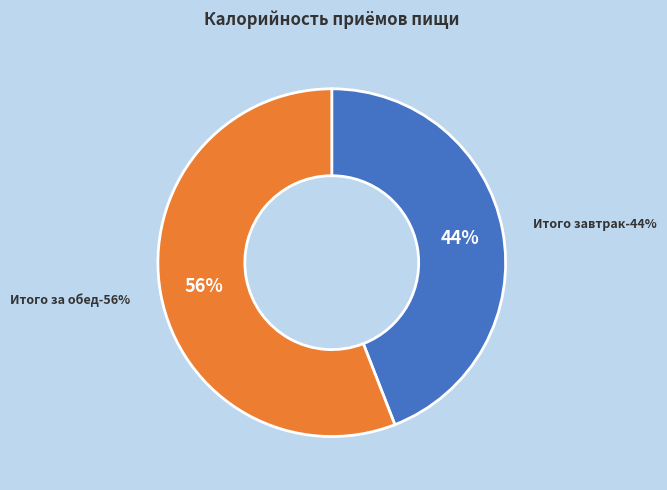

To the nearest percent, what percentage of the pie is Итого за обед?

56%